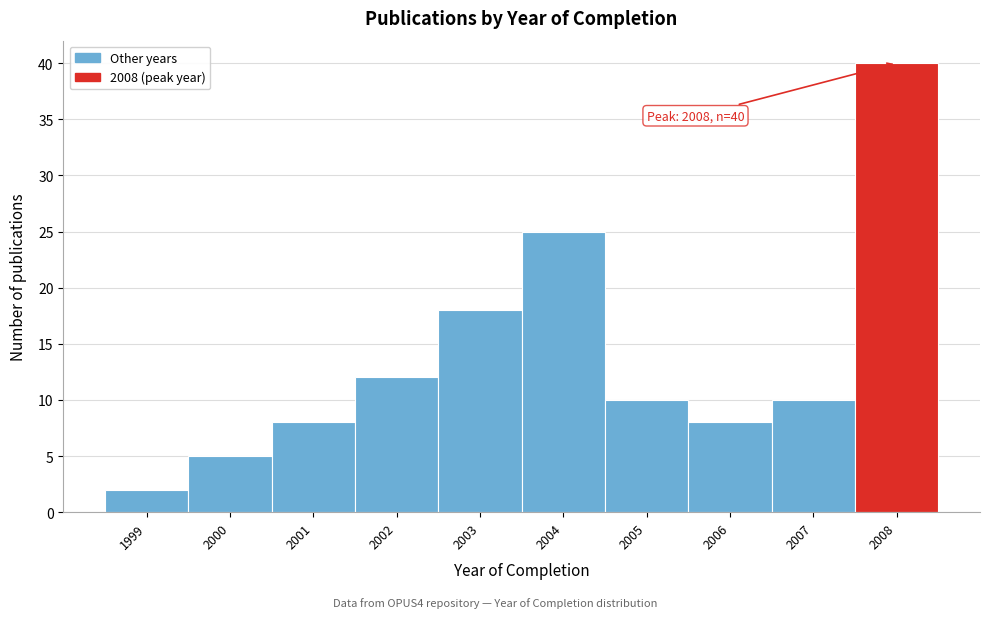

Reading right to left, list all the values displayed in this chart.

40	10	8	10	25	18	12	8	5	2